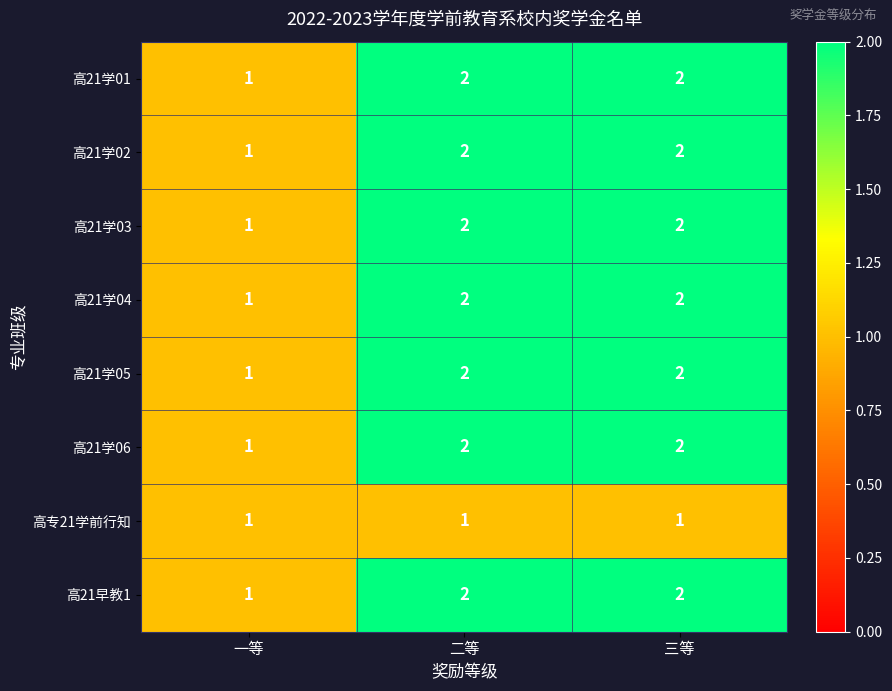

What is the difference between the highest and lowest values at 三等?

1